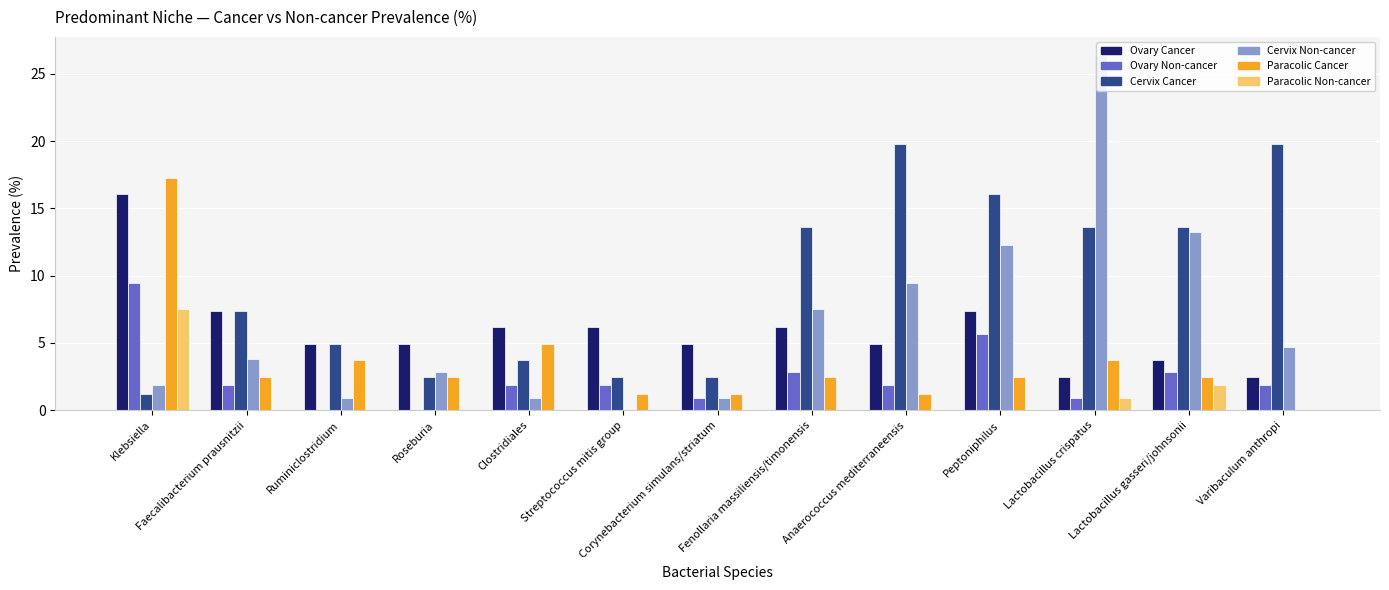

The value of Paracolic Cancer at Varibaculum anthropi is 0.0. True or false?

True